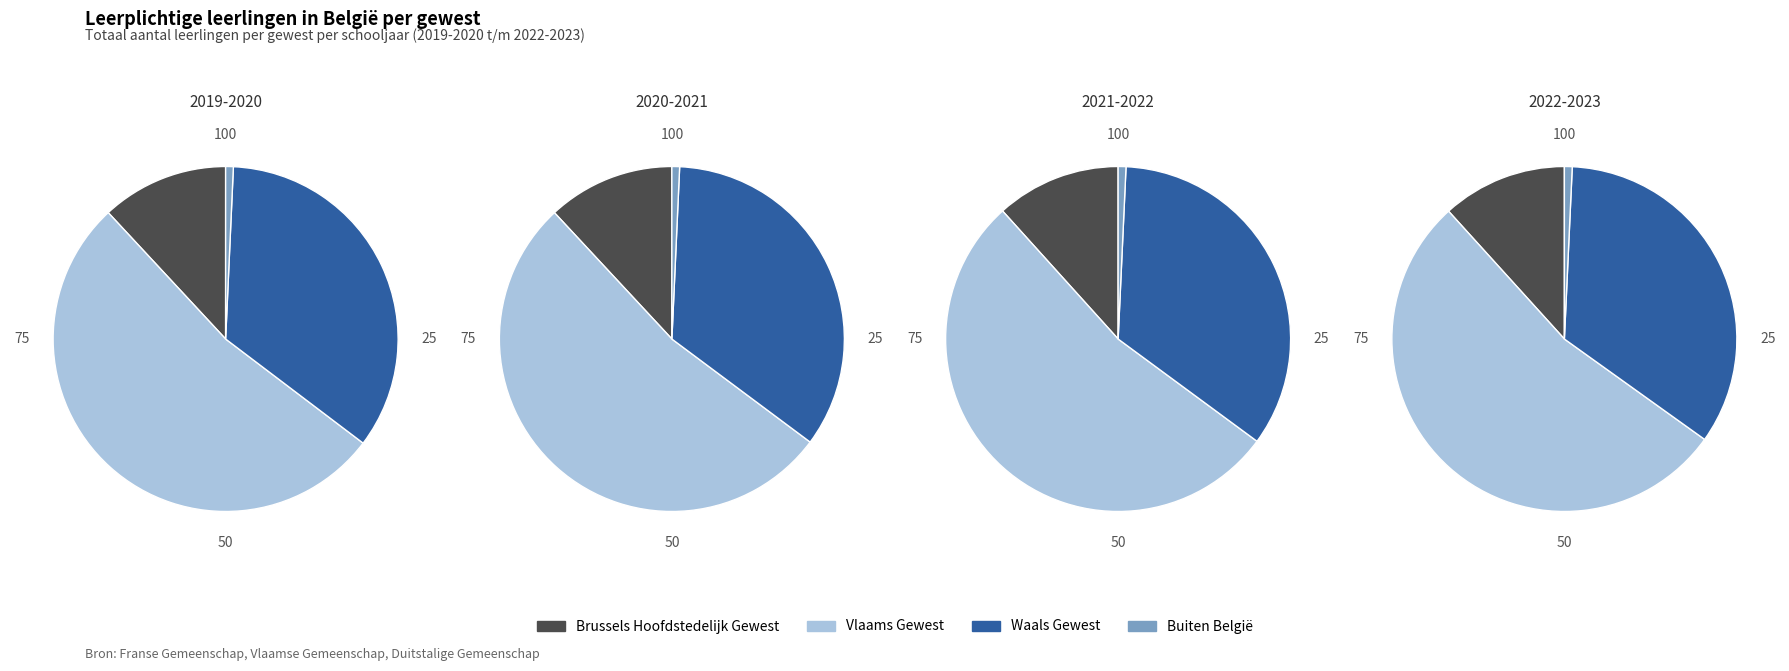

What is the majority slice?

Vlaams Gewest